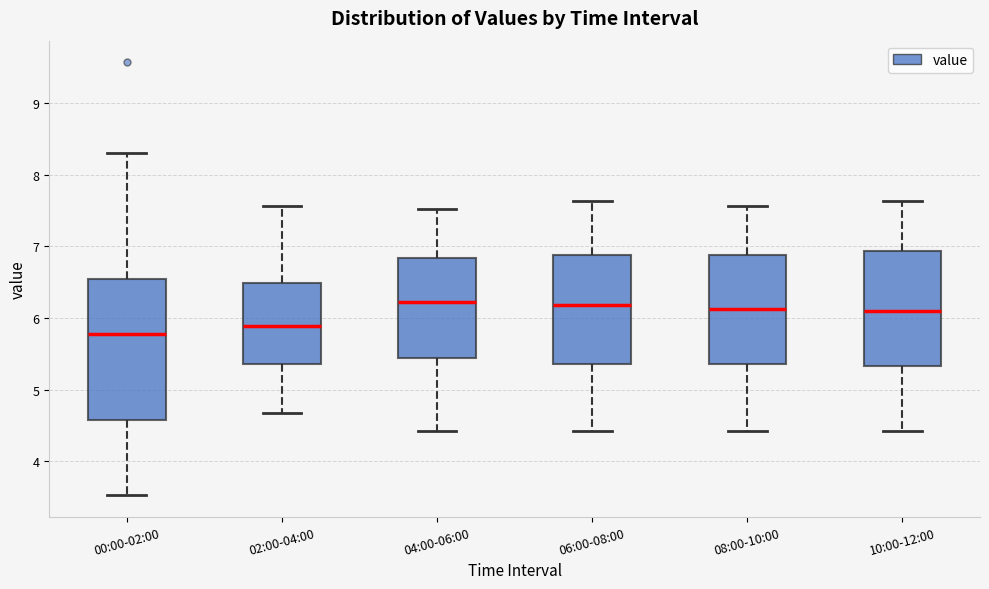

Where is the lower edge of the box for 02:00-04:00 on the y-axis? The values are not printed on the chart, so give them approximately, as read against the axis.

5.4